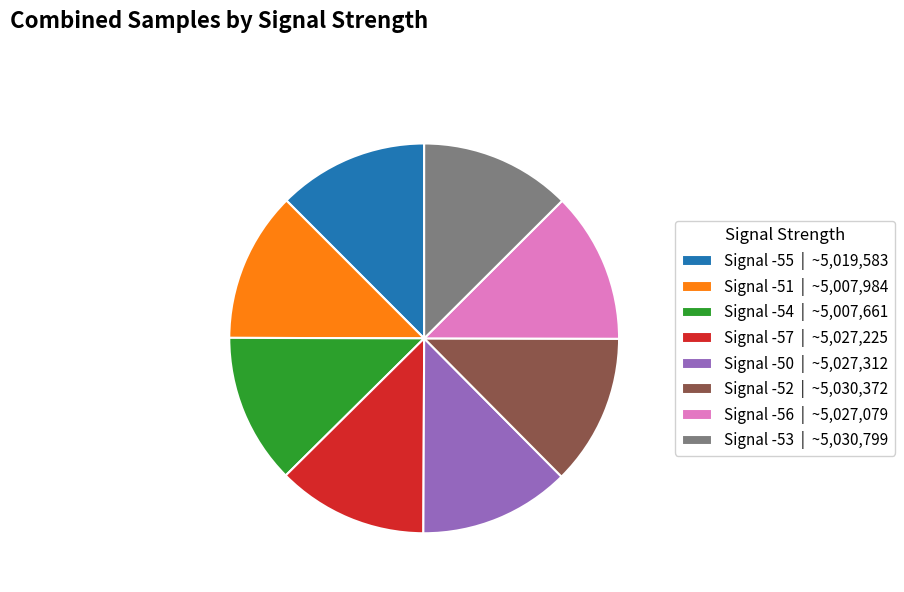

Approximately how many times larger is the value at Signal -56 | ~5,027,079 compared to Signal -50 | ~5,027,312?

1.0